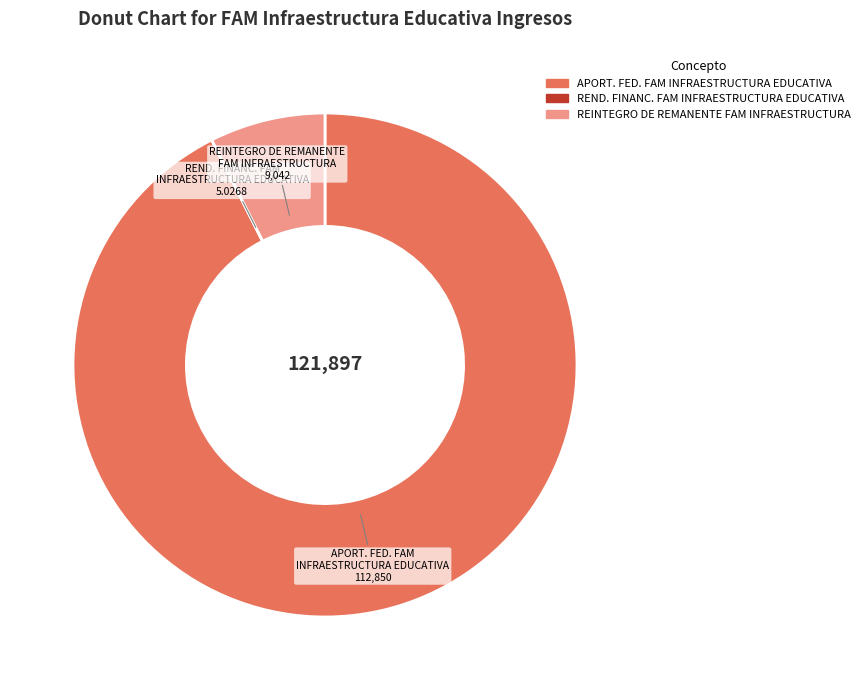

Which has a higher value, APORT. FED. FAM INFRAESTRUCTURA EDUCATIVA or REINTEGRO DE REMANENTE FAM INFRAESTRUCTURA?

APORT. FED. FAM INFRAESTRUCTURA EDUCATIVA